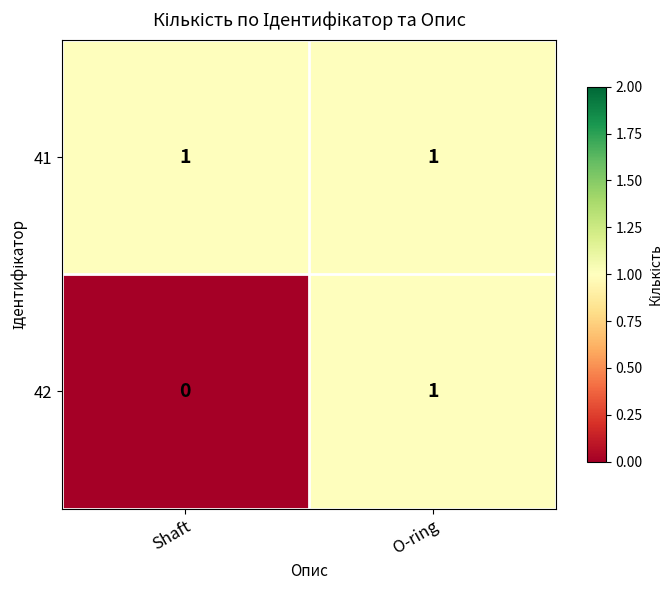

Reading left to right, list all the values displayed in this chart.

41: 1	1
42: 0	1